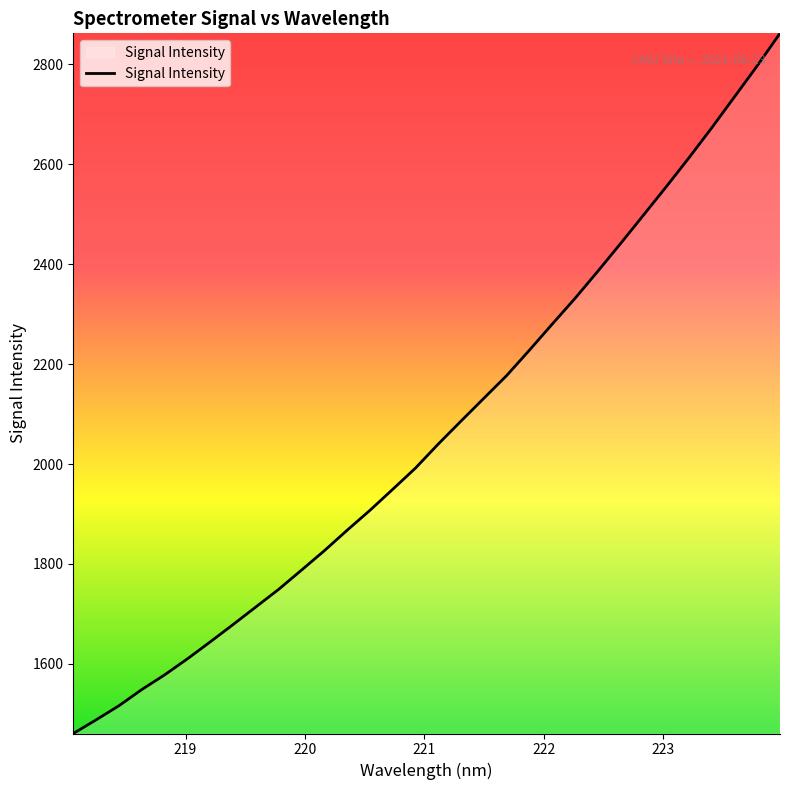

What is the greatest value displayed?

2861.7